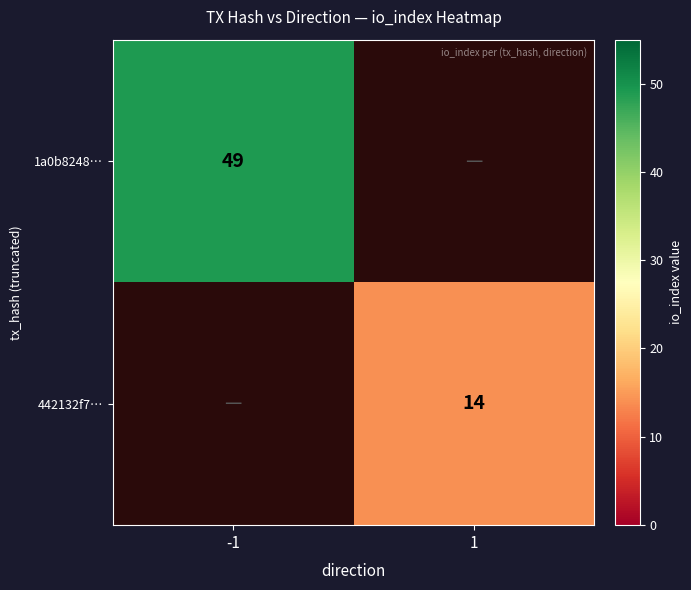

The value of 1a0b8248… at -1 is 87. True or false?

False